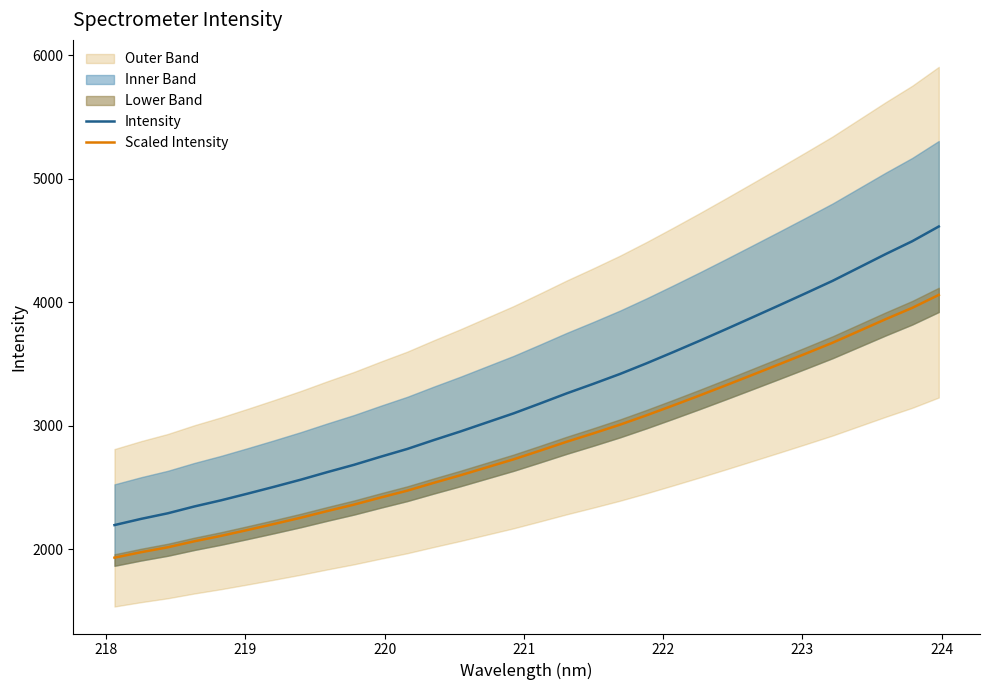

What is the minimum value for Intensity?

2196.8